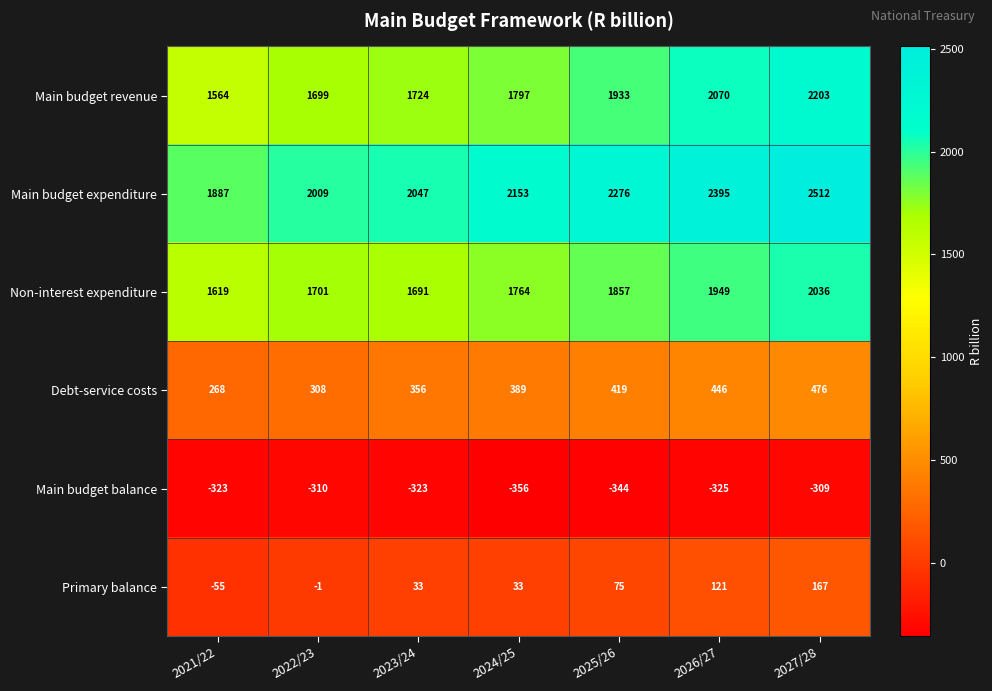

True or false: Main budget expenditure has a value of 3330 at 2022/23.

False